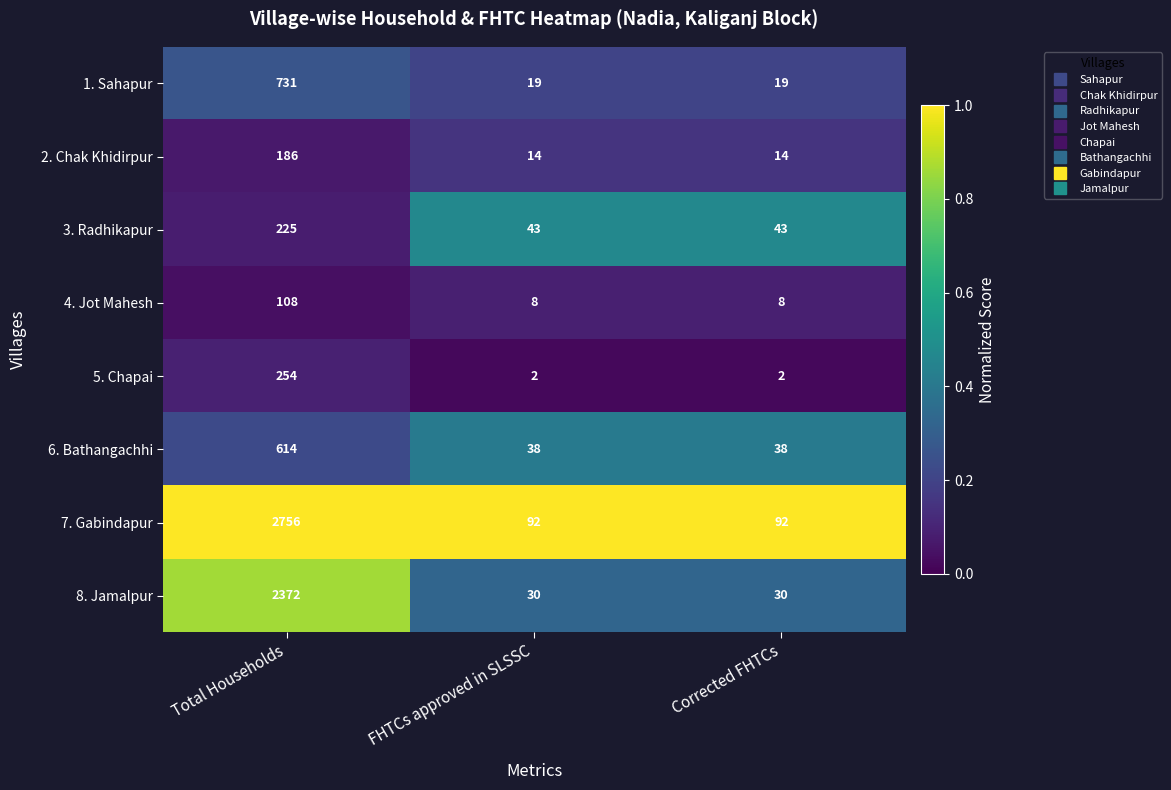

At which label does 5. Chapai reach its peak?

Total Households